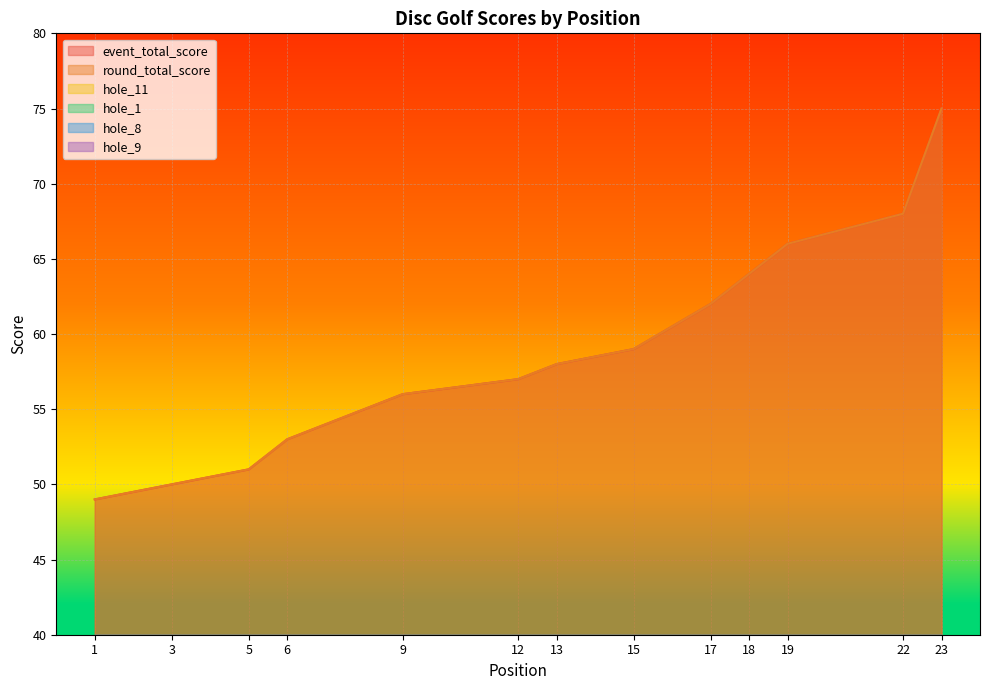

True or false: hole_8 and round_total_score intersect in this chart.

False